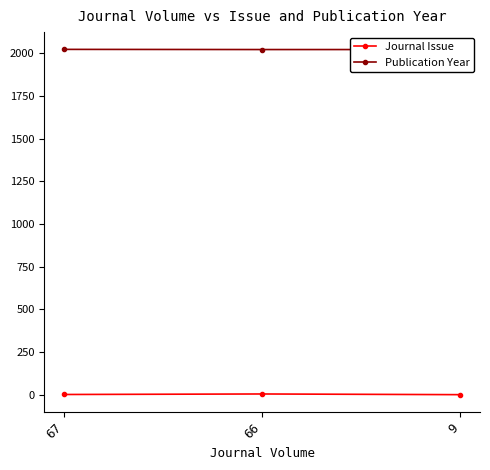

What is the highest value of the Publication Year series?

2024